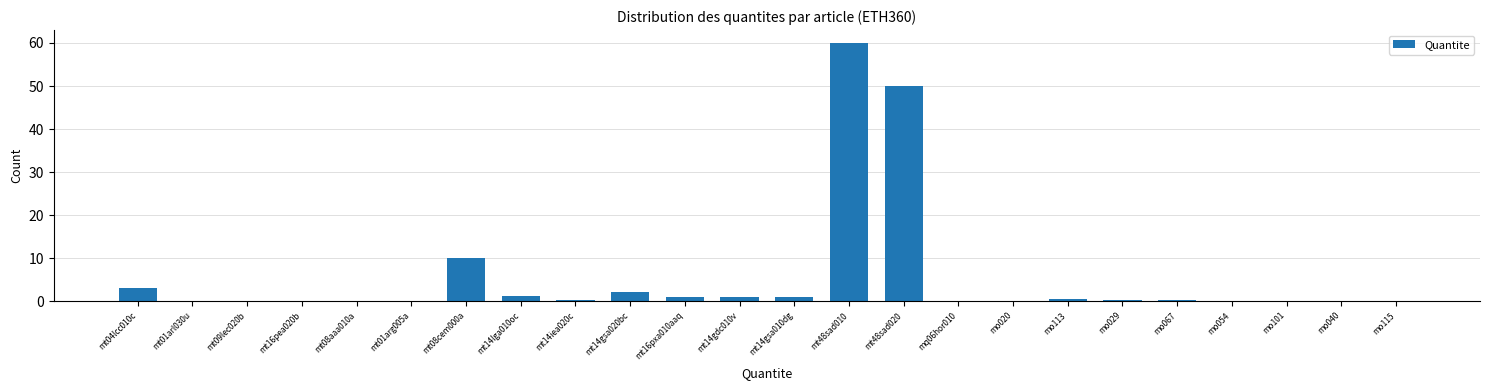

The chart shows a value of 0.3 at mo029. True or false?

True